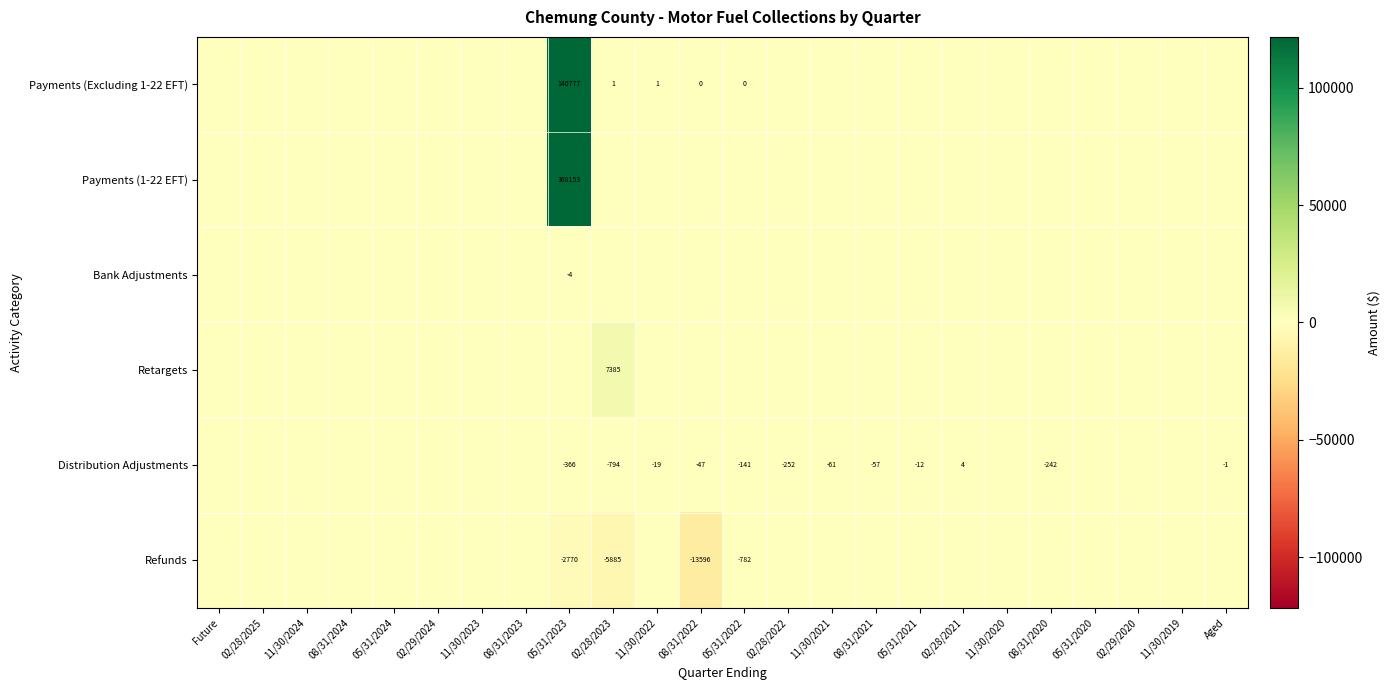

The Distribution Adjustments series shows -395 at 08/31/2020. True or false?

False